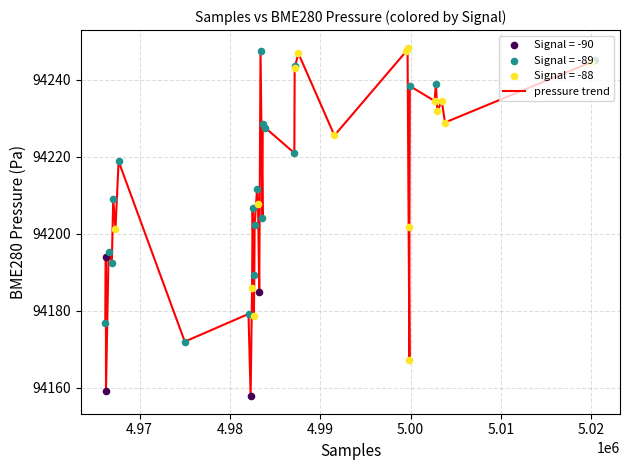

What is the maximum value shown in the chart?

94248.3